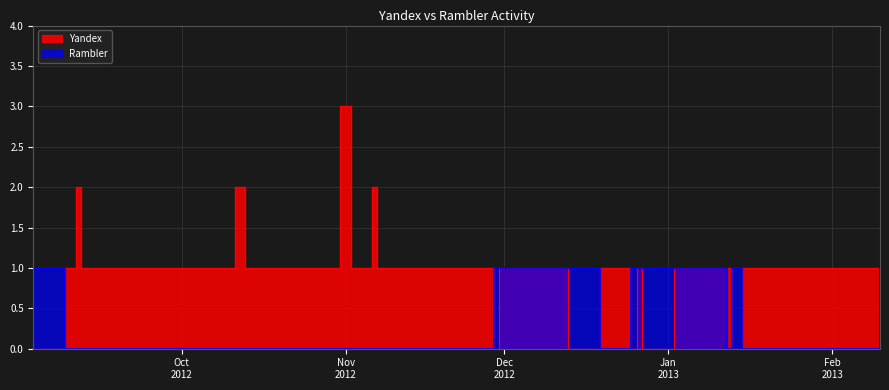

Which series has the largest range (max minus min)?

Yandex